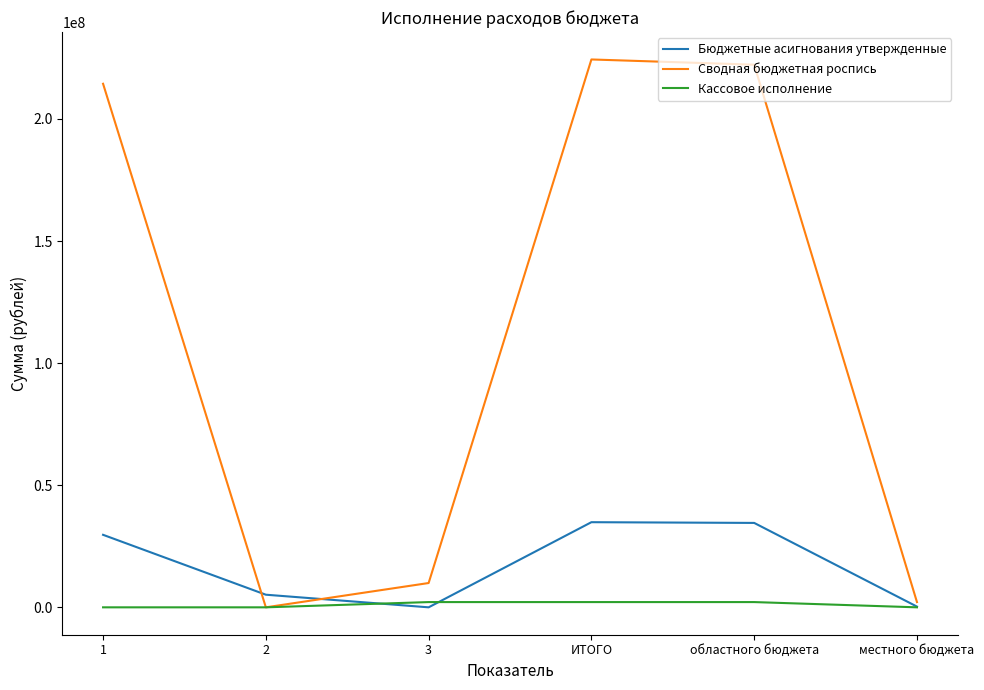

How many interior local peaks does the Бюджетные асигнования утвержденные series have?

1